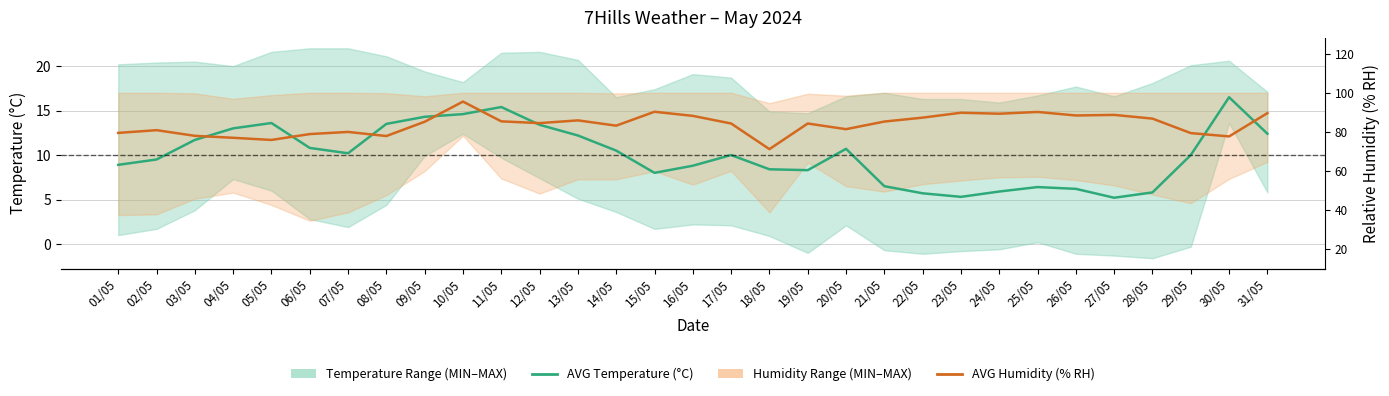

Which category has the lowest value in the AVG Humidity (% RH) series?

18/05